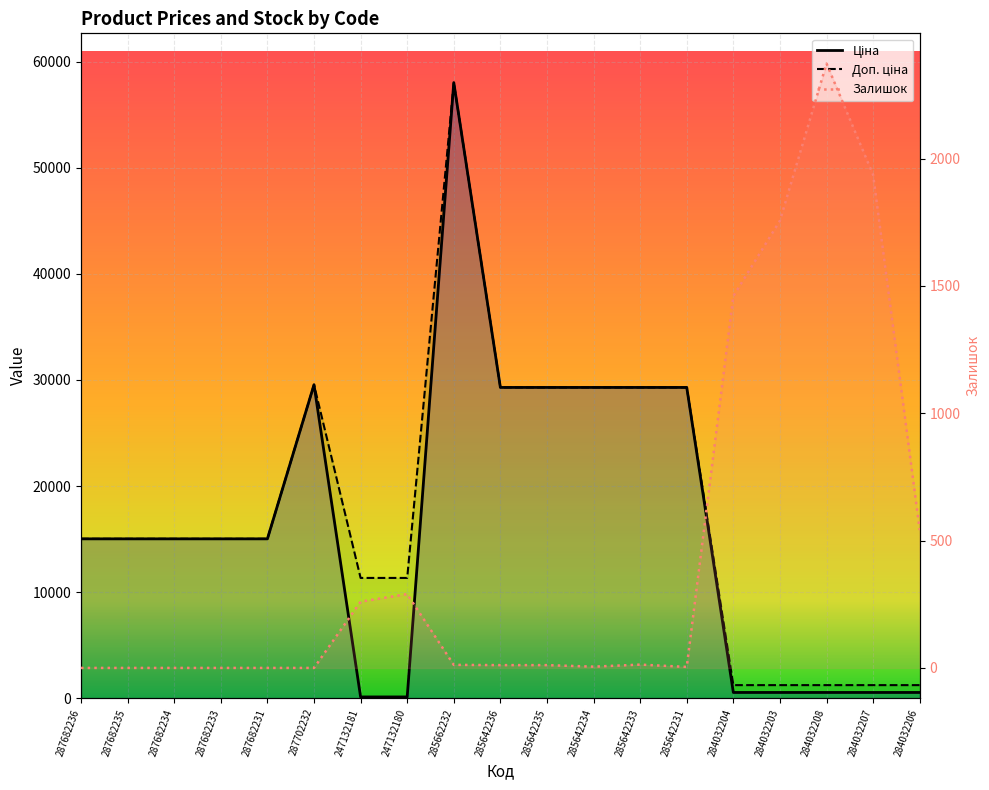

True or false: Залишок and Ціна cross at least once.

True